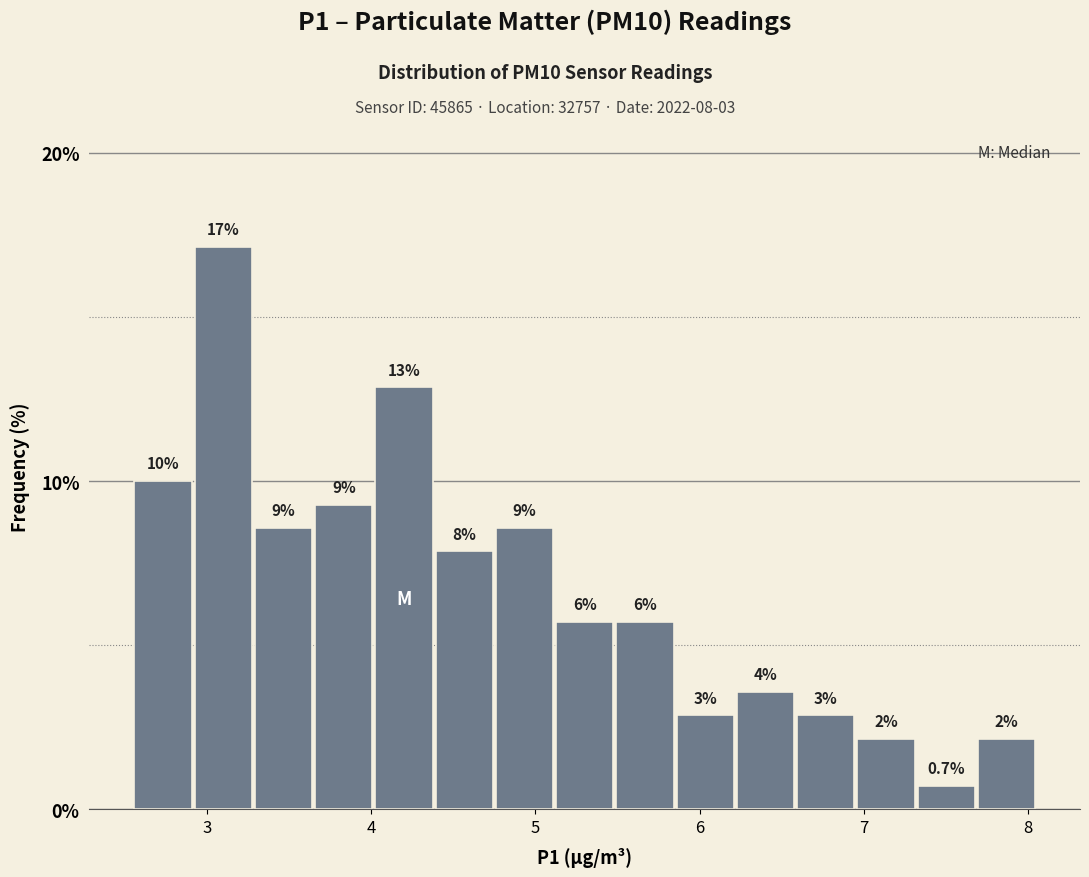

Read against the x-axis, roughly where is the centre of the tallest bar?

3.1